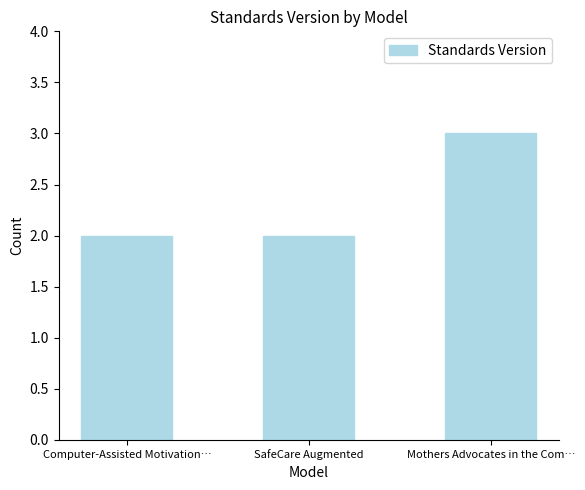

Are the bars horizontal?

No